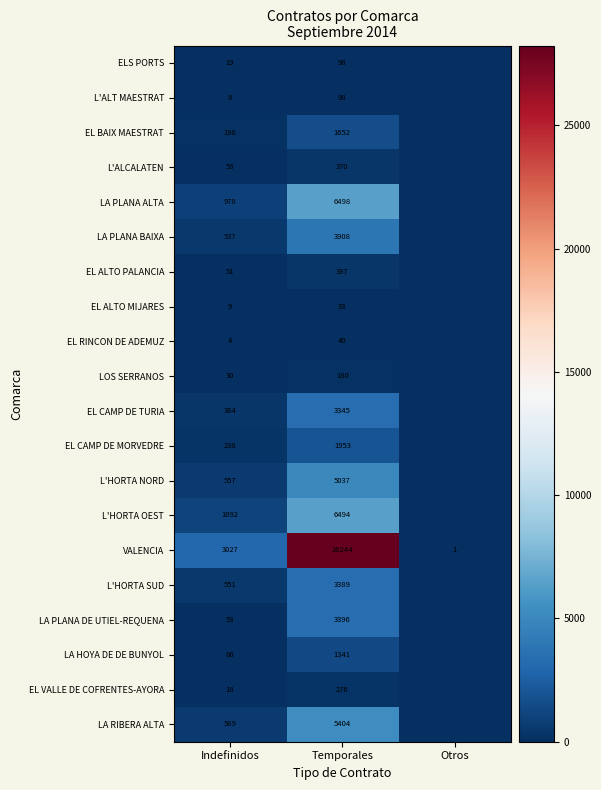

Is it true that LA RIBERA ALTA equals 5404 at Temporales?

True